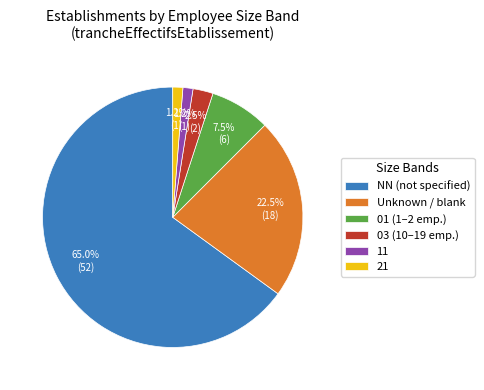

How many slices are in this pie chart?

6